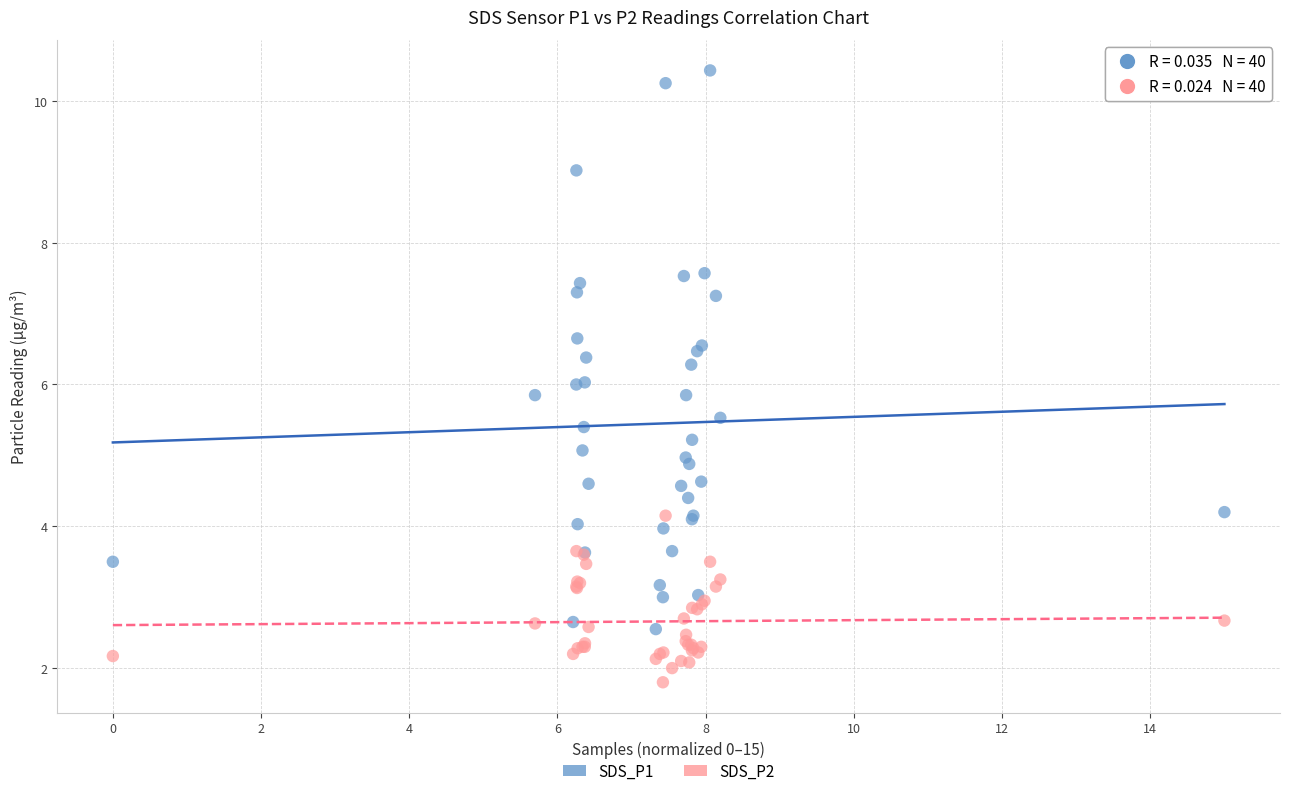

Which series reaches the maximum Y coordinate?

SDS_P1